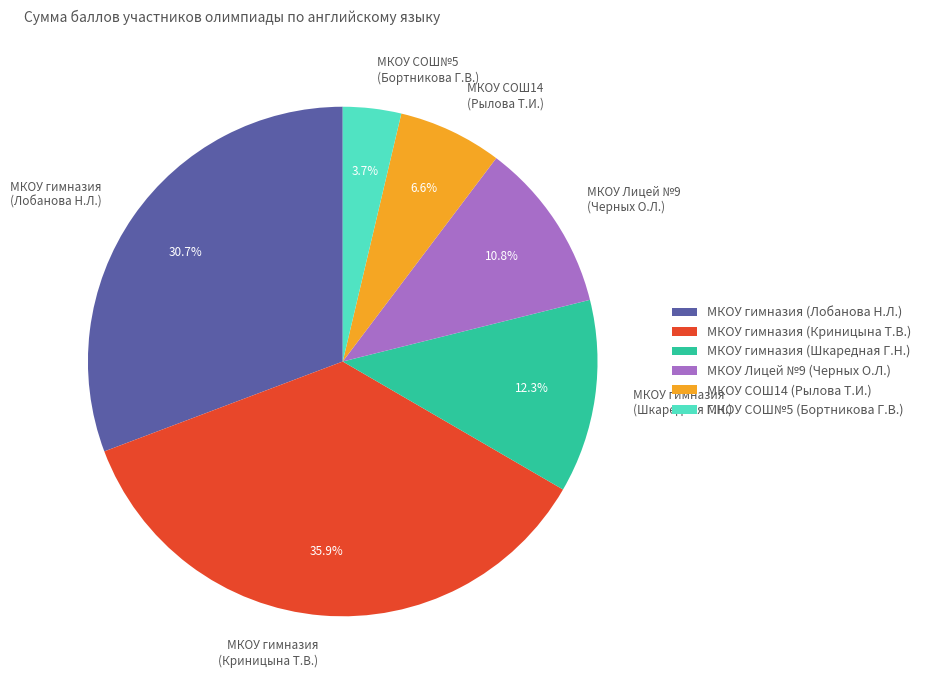

Does МКОУ Лицей №9 (Черных О.Л.) represent more than half of the total?

No